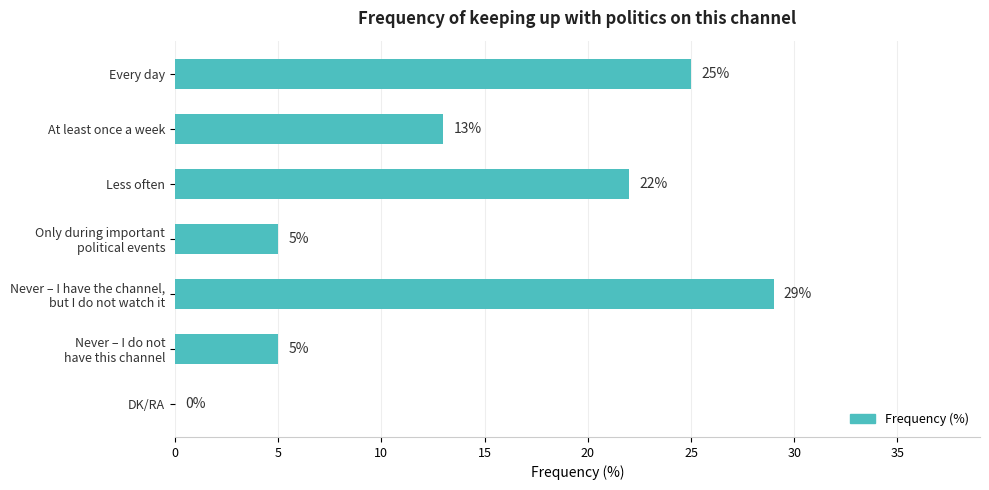

What value does the data have at Less often?

22